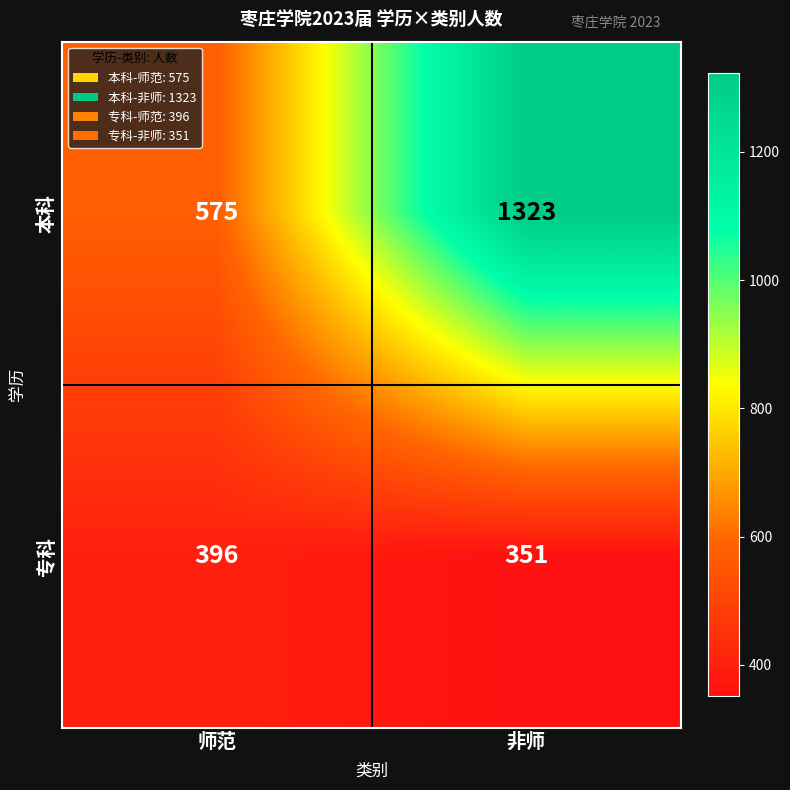

At 非师, list the series in order from largest to smallest.

本科, 专科